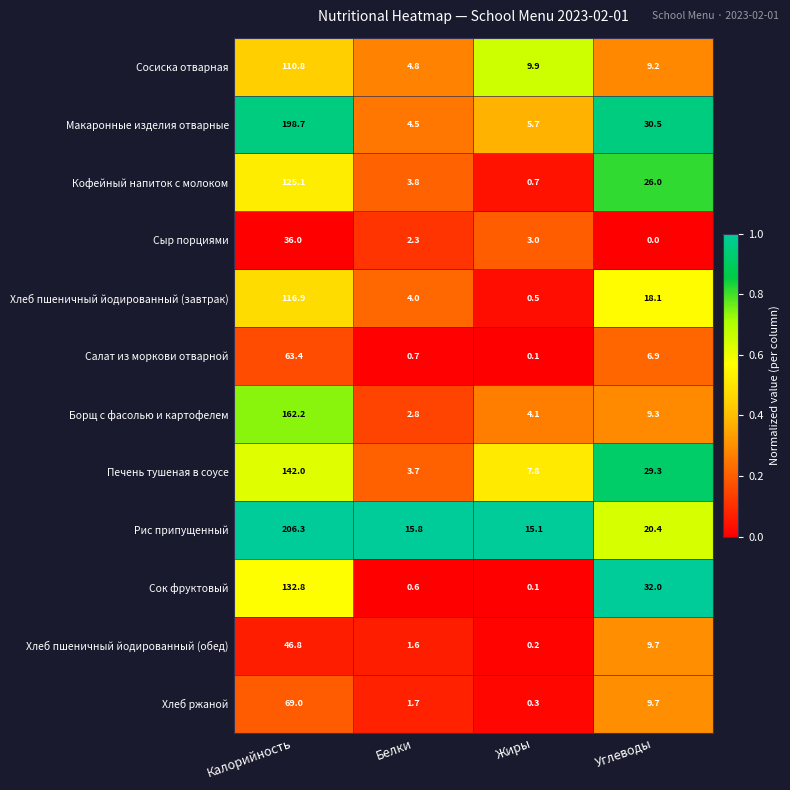

What is the sum of all Хлеб пшеничный йодированный (завтрак) values?

139.5